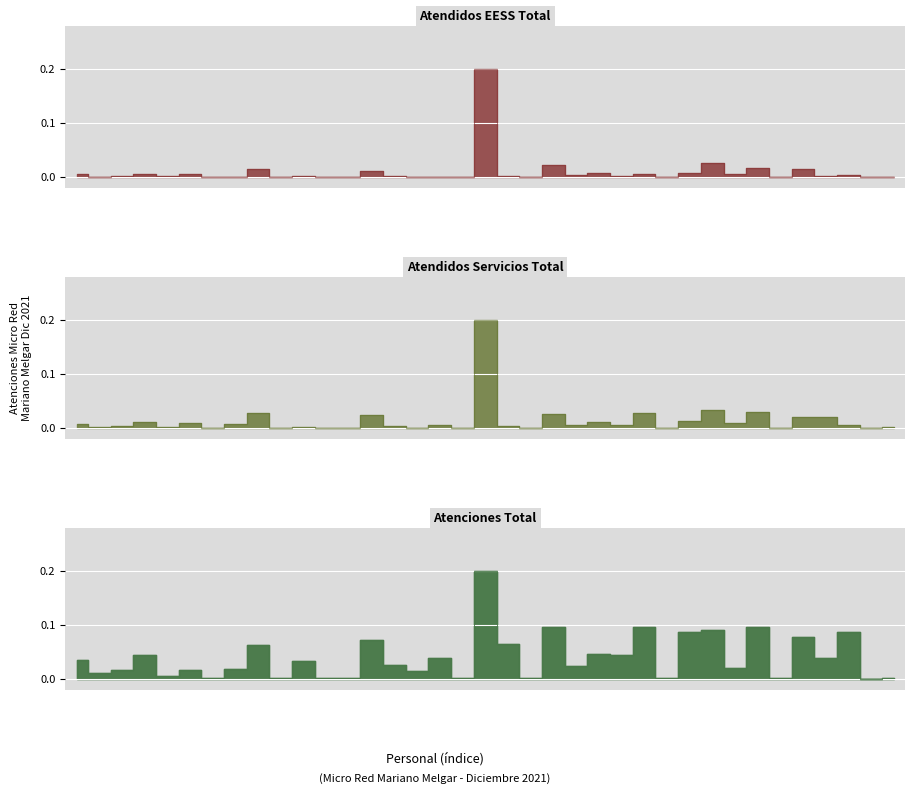

What is the sum of all Atendidos_Servicios_Total values?

0.5